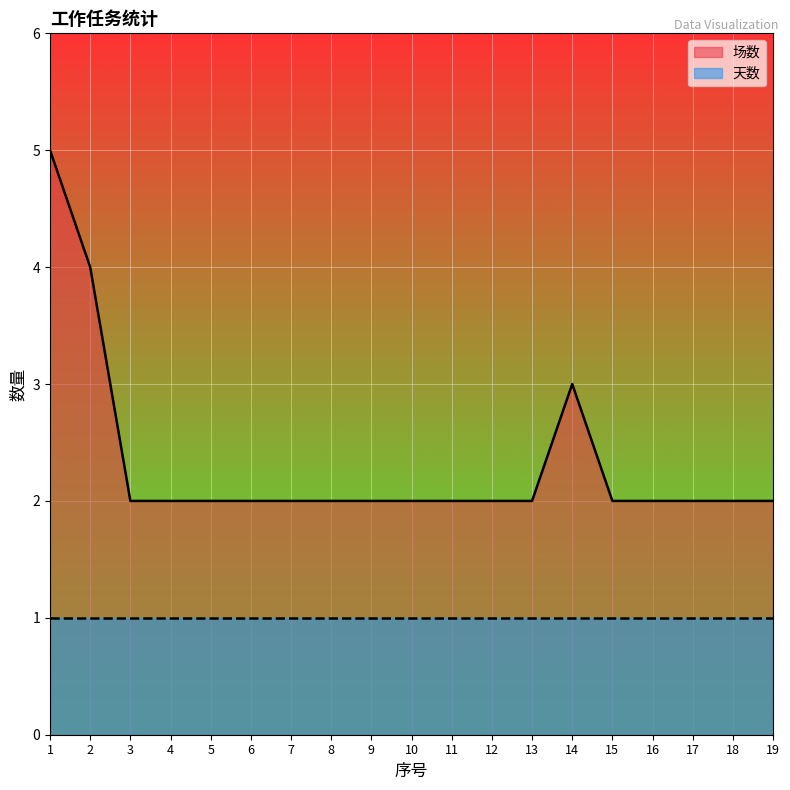

True or false: the data shows 3 at 4.

False